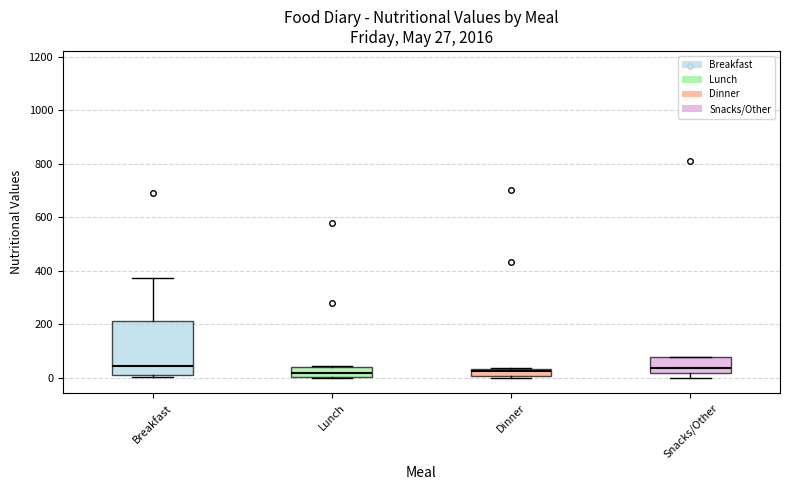

Which box is the tallest, from its lower edge to its upper edge?

Breakfast